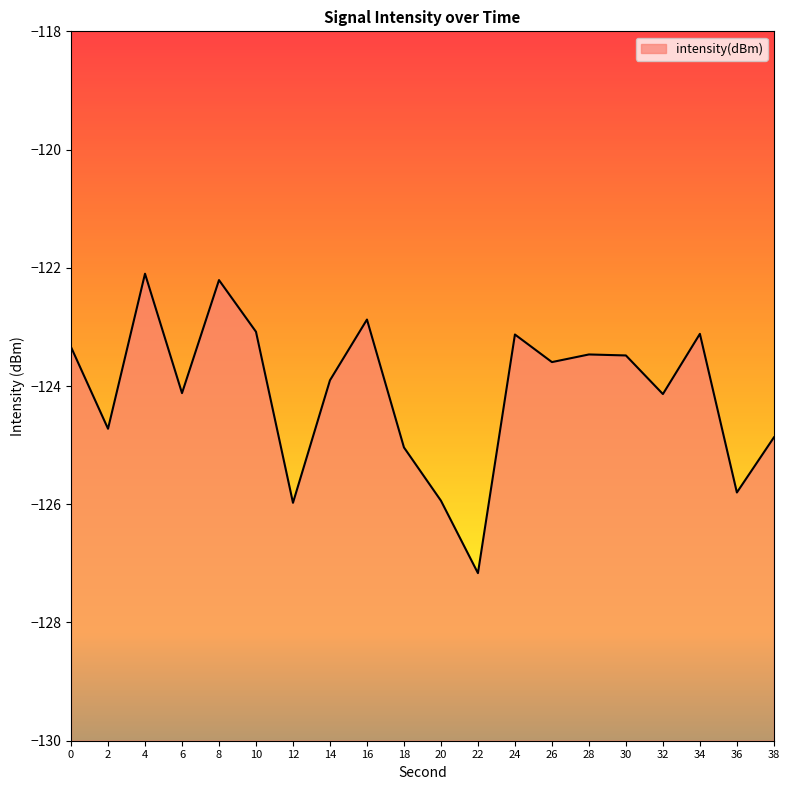

True or false: the data shows -174.0 at 12.

False